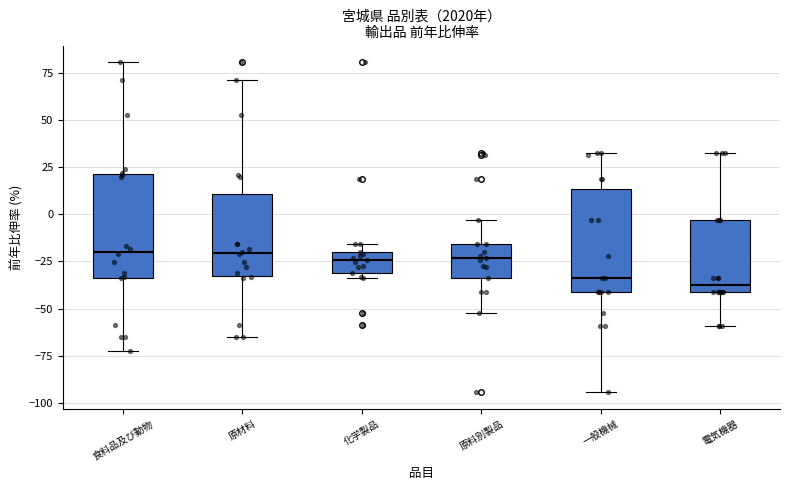

Reading left to right, transcribe this box plot: for each box, give where its median line is, the range the box spans, and where its two whiskers end, as read against the y-axis. The values are not printed on the chart, so give them approximately, as read against the axis.

食料品及び動物: median -20, box -35 to 20, whiskers -70 to 80
原材料: median -20, box -35 to 10, whiskers -65 to 70
化学製品: median -25, box -30 to -20, whiskers -35 to -15
原料別製品: median -25, box -35 to -15, whiskers -50 to -5
一般機械: median -35, box -40 to 15, whiskers -95 to 30
電気機器: median -35, box -40 to -5, whiskers -60 to 30